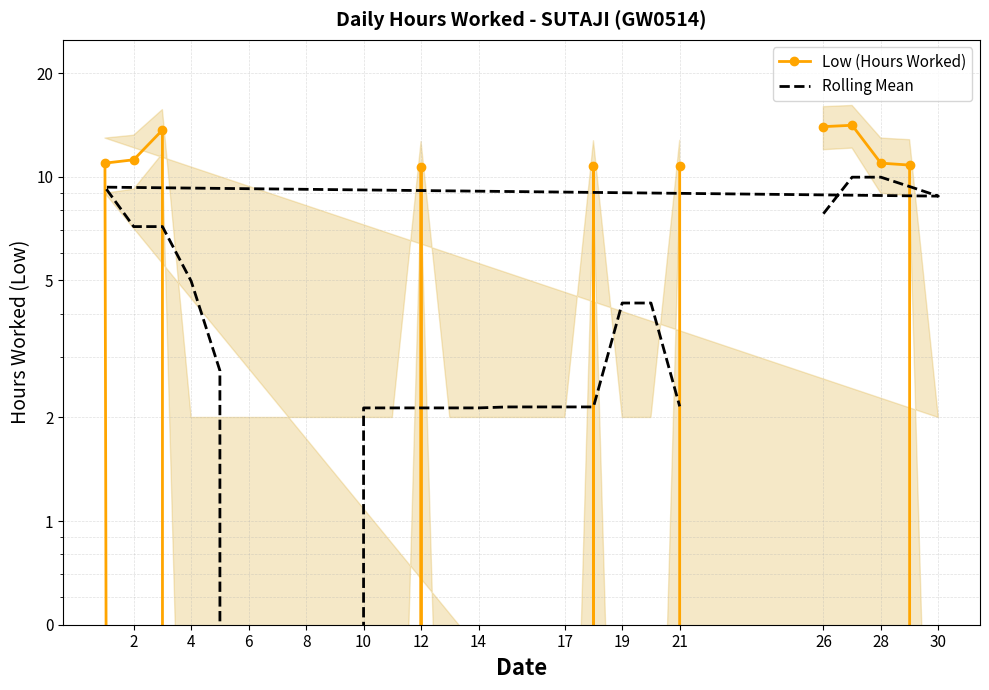

Between 16 and 19, which is larger?

16